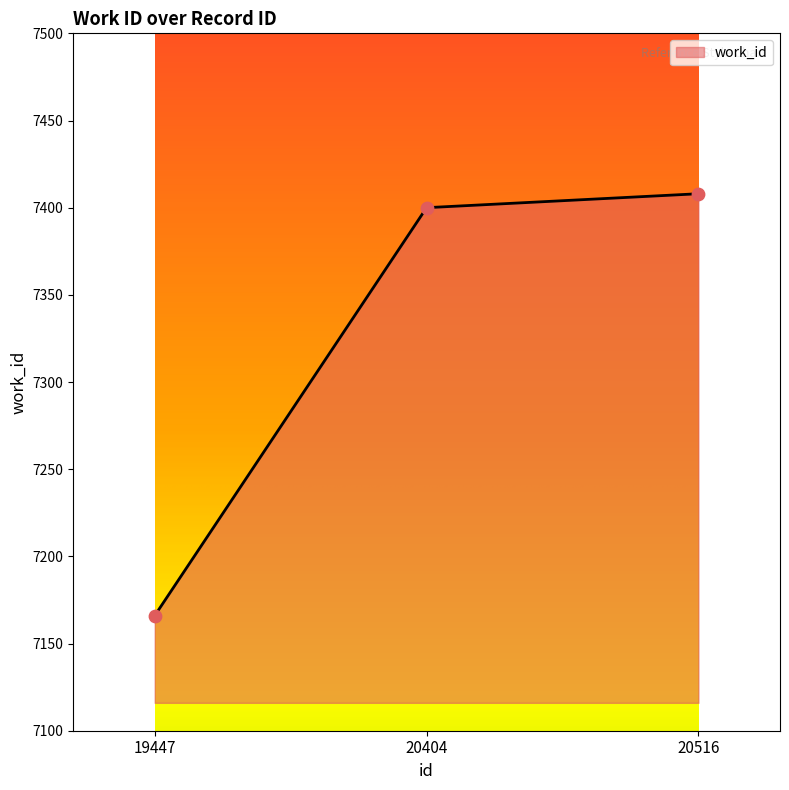

Which has a higher value, 20516 or 19447?

20516